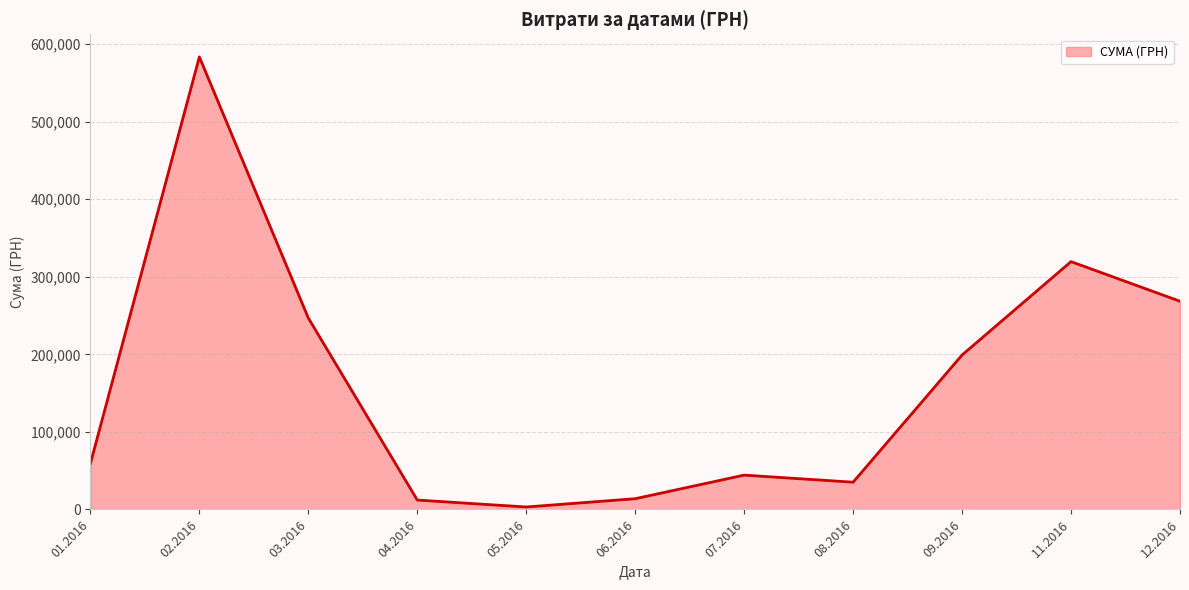

What is the difference between the second highest and minimum values?

316416.9